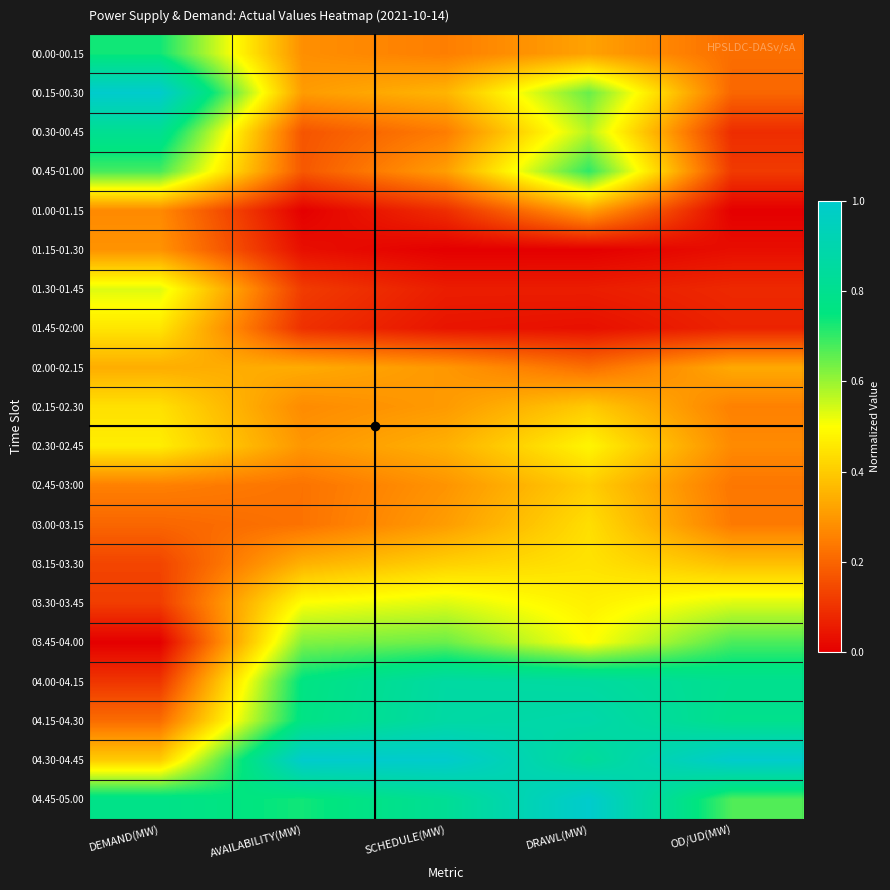

Reading left to right, extract all data points from this chart.

00.00-00.15: DEMAND(MW)=0.7	AVAILABILITY(MW)=0.3	SCHEDULE(MW)=0.2	DRAWL(MW)=0.3	OD/UD(MW)=0.2
00.15-00.30: DEMAND(MW)=1.0	AVAILABILITY(MW)=0.3	SCHEDULE(MW)=0.4	DRAWL(MW)=0.6	OD/UD(MW)=0.2
00.30-00.45: DEMAND(MW)=0.8	AVAILABILITY(MW)=0.2	SCHEDULE(MW)=0.2	DRAWL(MW)=0.6	OD/UD(MW)=0.1
00.45-01.00: DEMAND(MW)=0.7	AVAILABILITY(MW)=0.2	SCHEDULE(MW)=0.3	DRAWL(MW)=0.7	OD/UD(MW)=0.1
01.00-01.15: DEMAND(MW)=0.3	AVAILABILITY(MW)=0.0	SCHEDULE(MW)=0.1	DRAWL(MW)=0.3	OD/UD(MW)=0.0
01.15-01.30: DEMAND(MW)=0.3	AVAILABILITY(MW)=0.0	SCHEDULE(MW)=0.0	DRAWL(MW)=0.0	OD/UD(MW)=0.0
01.30-01.45: DEMAND(MW)=0.5	AVAILABILITY(MW)=0.1	SCHEDULE(MW)=0.1	DRAWL(MW)=0.1	OD/UD(MW)=0.1
01.45-02:00: DEMAND(MW)=0.5	AVAILABILITY(MW)=0.1	SCHEDULE(MW)=0.0	DRAWL(MW)=0.0	OD/UD(MW)=0.1
02.00-02.15: DEMAND(MW)=0.3	AVAILABILITY(MW)=0.3	SCHEDULE(MW)=0.3	DRAWL(MW)=0.2	OD/UD(MW)=0.3
02.15-02.30: DEMAND(MW)=0.4	AVAILABILITY(MW)=0.3	SCHEDULE(MW)=0.3	DRAWL(MW)=0.4	OD/UD(MW)=0.3
02.30-02.45: DEMAND(MW)=0.5	AVAILABILITY(MW)=0.3	SCHEDULE(MW)=0.3	DRAWL(MW)=0.5	OD/UD(MW)=0.3
02.45-03:00: DEMAND(MW)=0.3	AVAILABILITY(MW)=0.2	SCHEDULE(MW)=0.3	DRAWL(MW)=0.4	OD/UD(MW)=0.2
03.00-03.15: DEMAND(MW)=0.2	AVAILABILITY(MW)=0.2	SCHEDULE(MW)=0.3	DRAWL(MW)=0.4	OD/UD(MW)=0.2
03.15-03.30: DEMAND(MW)=0.1	AVAILABILITY(MW)=0.3	SCHEDULE(MW)=0.4	DRAWL(MW)=0.4	OD/UD(MW)=0.4
03.30-03.45: DEMAND(MW)=0.1	AVAILABILITY(MW)=0.5	SCHEDULE(MW)=0.5	DRAWL(MW)=0.5	OD/UD(MW)=0.5
03.45-04.00: DEMAND(MW)=0.0	AVAILABILITY(MW)=0.6	SCHEDULE(MW)=0.6	DRAWL(MW)=0.5	OD/UD(MW)=0.7
04.00-04.15: DEMAND(MW)=0.1	AVAILABILITY(MW)=0.8	SCHEDULE(MW)=0.9	DRAWL(MW)=0.9	OD/UD(MW)=0.8
04.15-04.30: DEMAND(MW)=0.2	AVAILABILITY(MW)=0.8	SCHEDULE(MW)=0.9	DRAWL(MW)=0.9	OD/UD(MW)=0.8
04.30-04.45: DEMAND(MW)=0.4	AVAILABILITY(MW)=1.0	SCHEDULE(MW)=1.0	DRAWL(MW)=0.8	OD/UD(MW)=1.0
04.45-05.00: DEMAND(MW)=0.8	AVAILABILITY(MW)=0.7	SCHEDULE(MW)=0.8	DRAWL(MW)=1.0	OD/UD(MW)=0.7